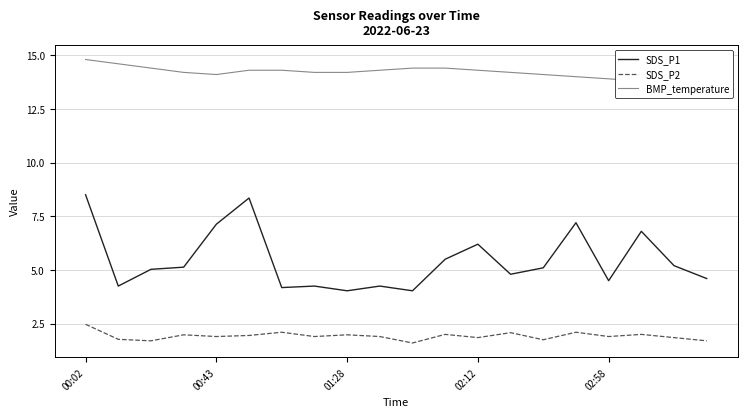

Does the chart have visible grid lines?

Yes